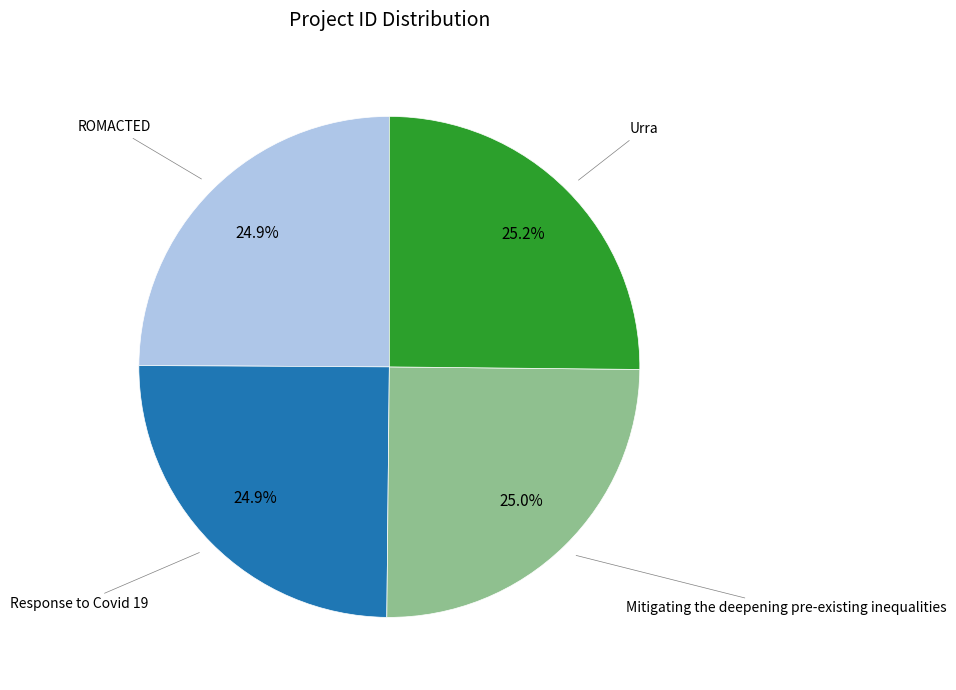

Does any single category account for the majority?

No